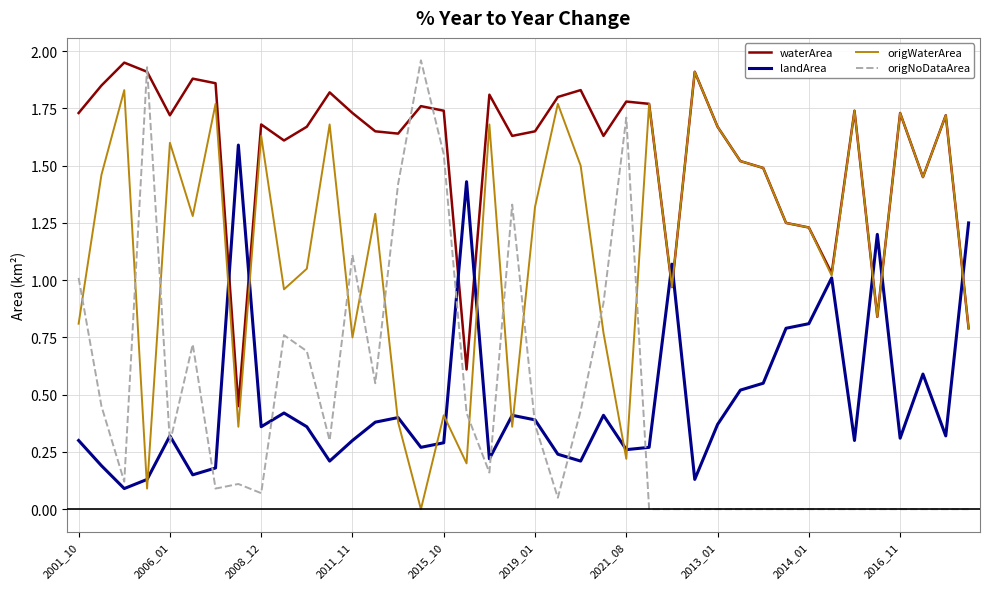

Which series ends up on top after the final intersection of origWaterArea and origNoDataArea?

origWaterArea